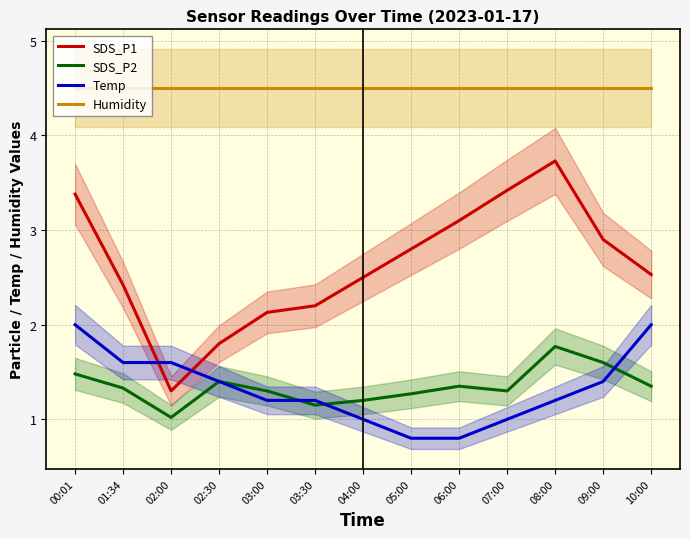

Which series changed the most between 02:30 and 09:00?

SDS_P1